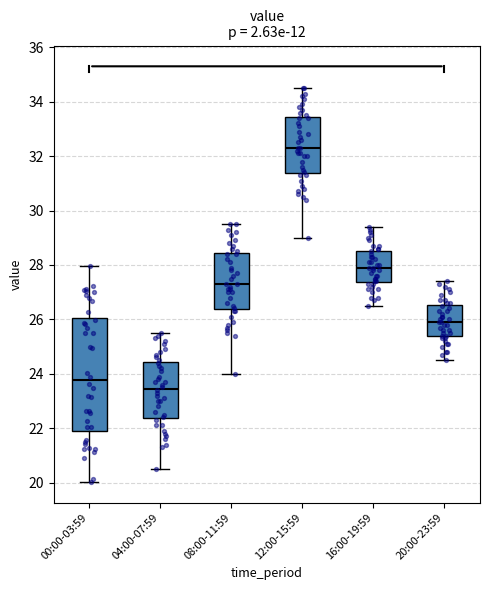

Where does the upper whisker of the box for 12:00-15:59 end on the y-axis? The values are not printed on the chart, so give them approximately, as read against the axis.

34.6